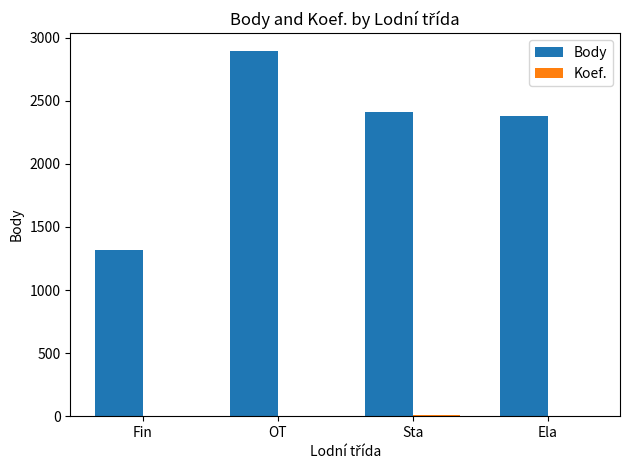

How many distinct data groups are displayed?

2